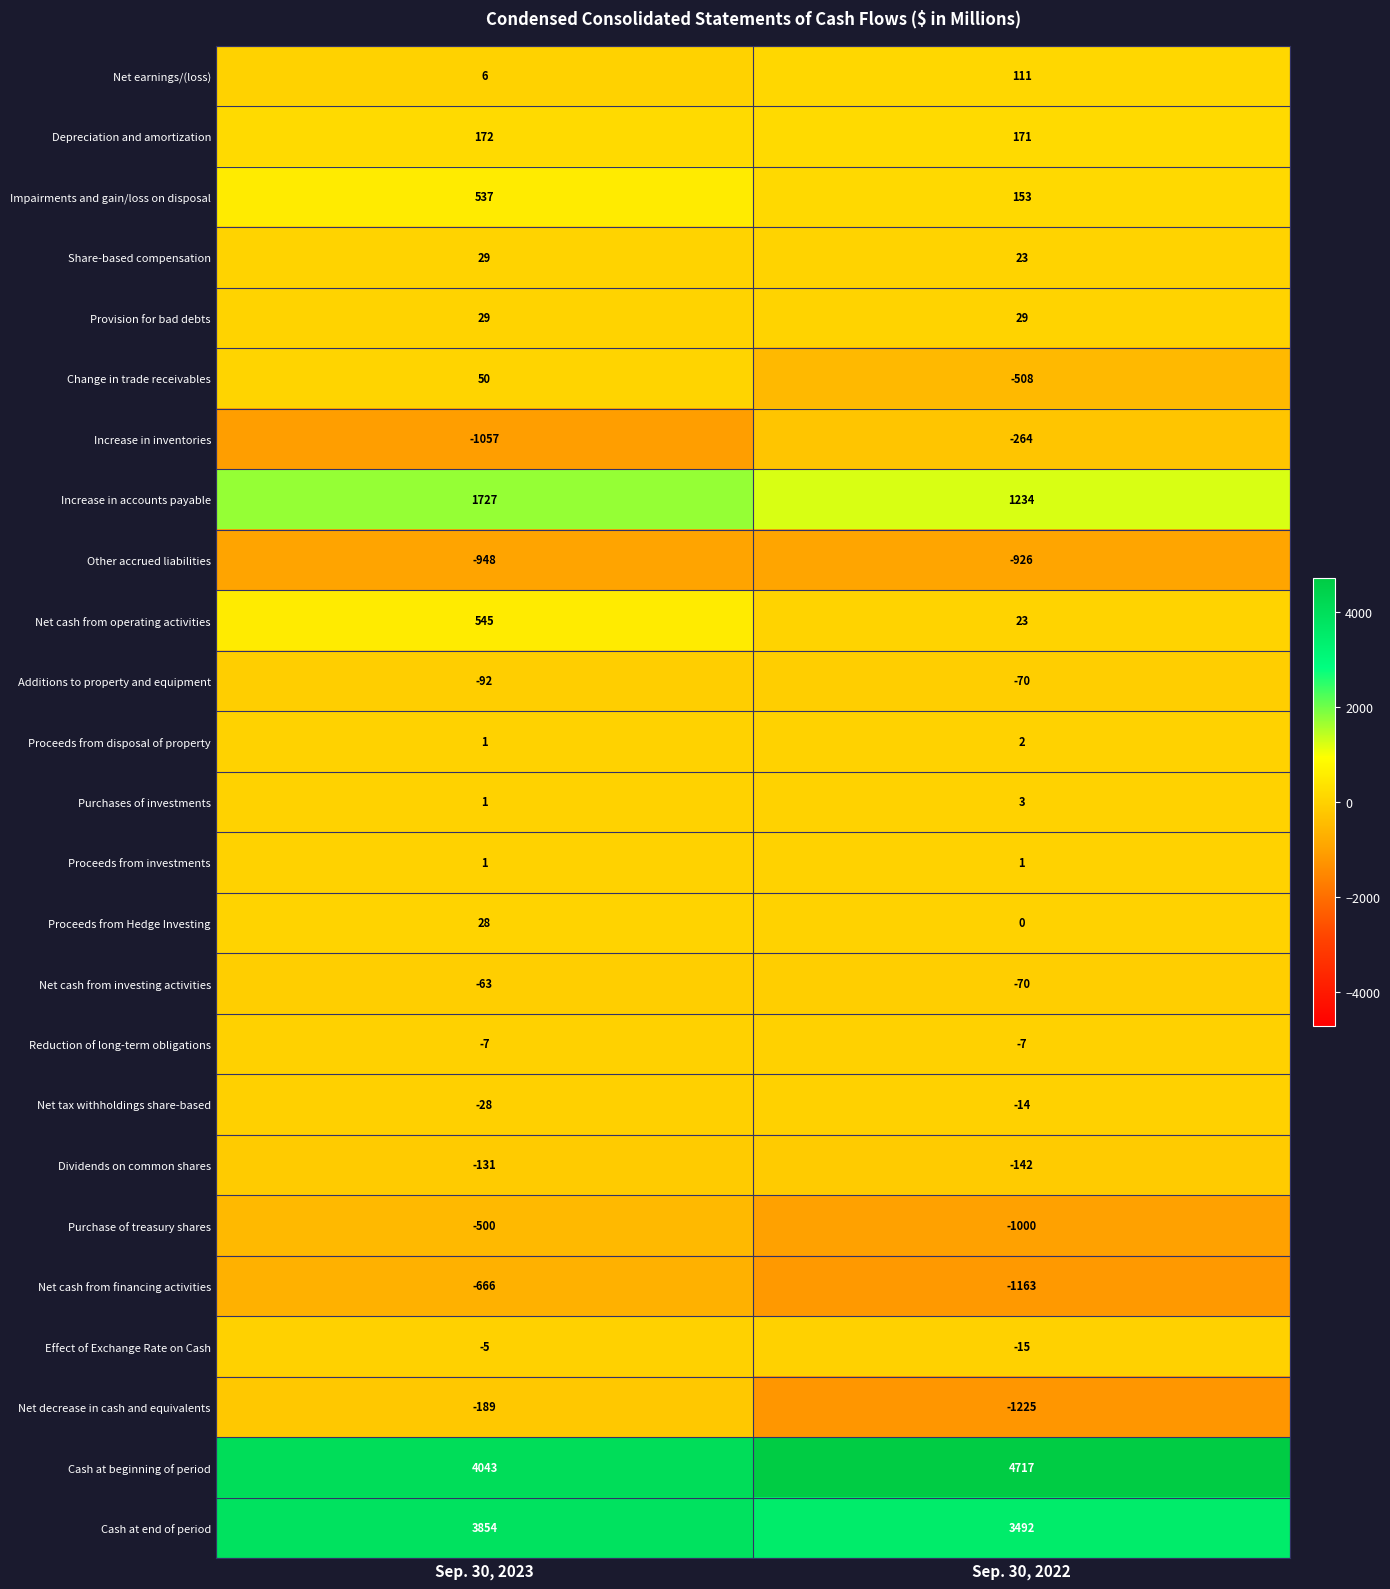

What is the spread (max minus min) of values at Sep. 30, 2023?

5100